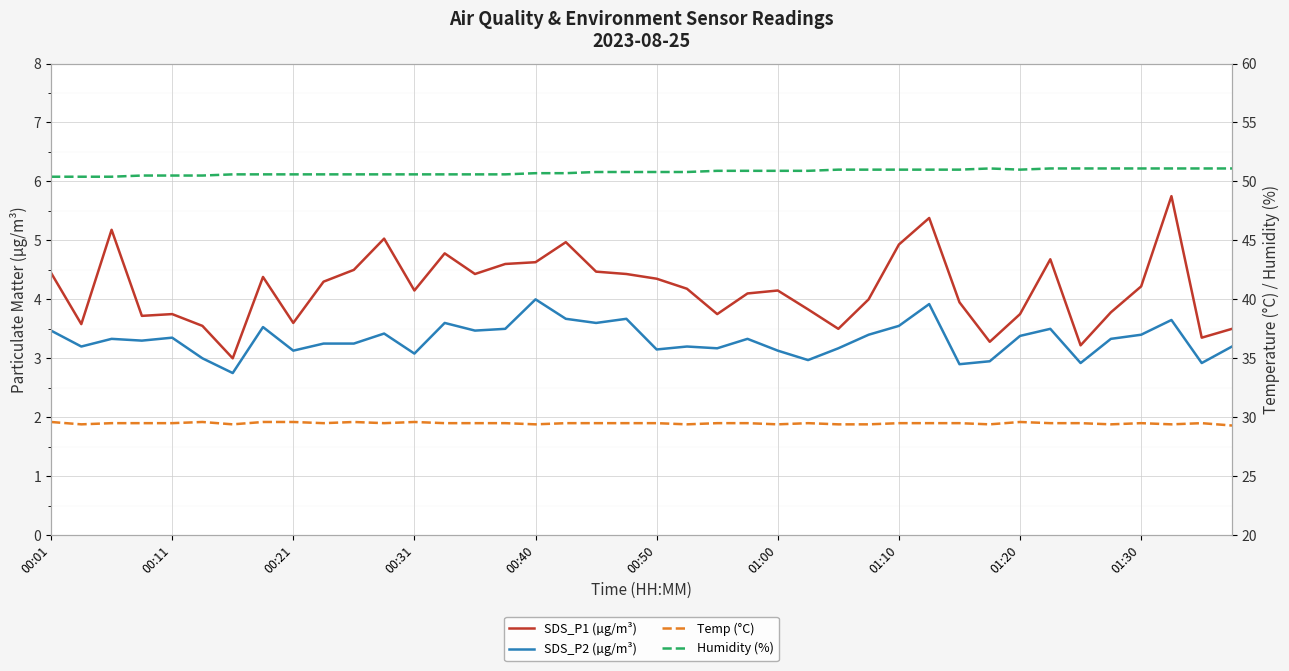

At which label does SDS_P1 (µg/m³) first exceed 4?

00:01